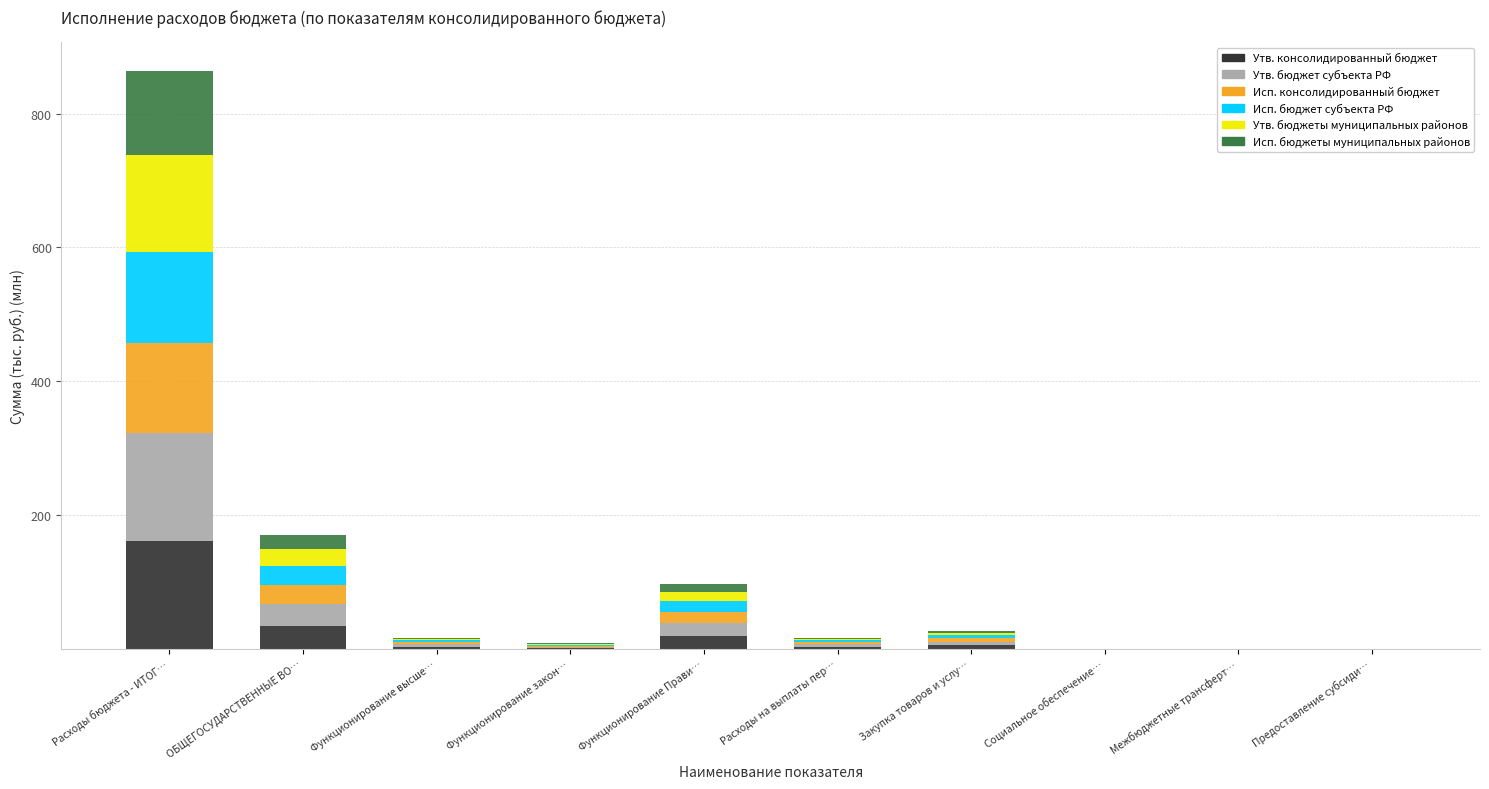

What is the maximum value for Утв. консолидированный бюджет?

161.1